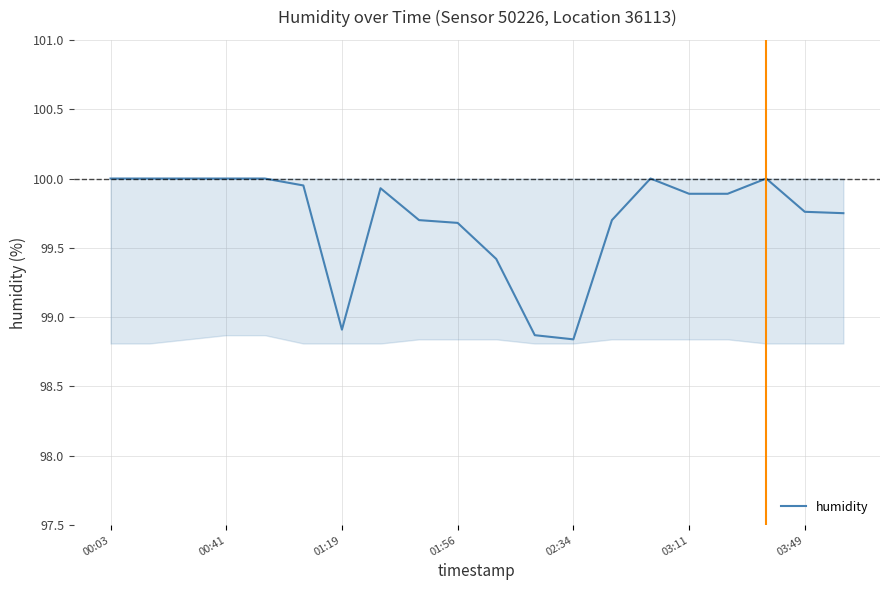

Between 01:56 and 00:41, which is larger?

00:41